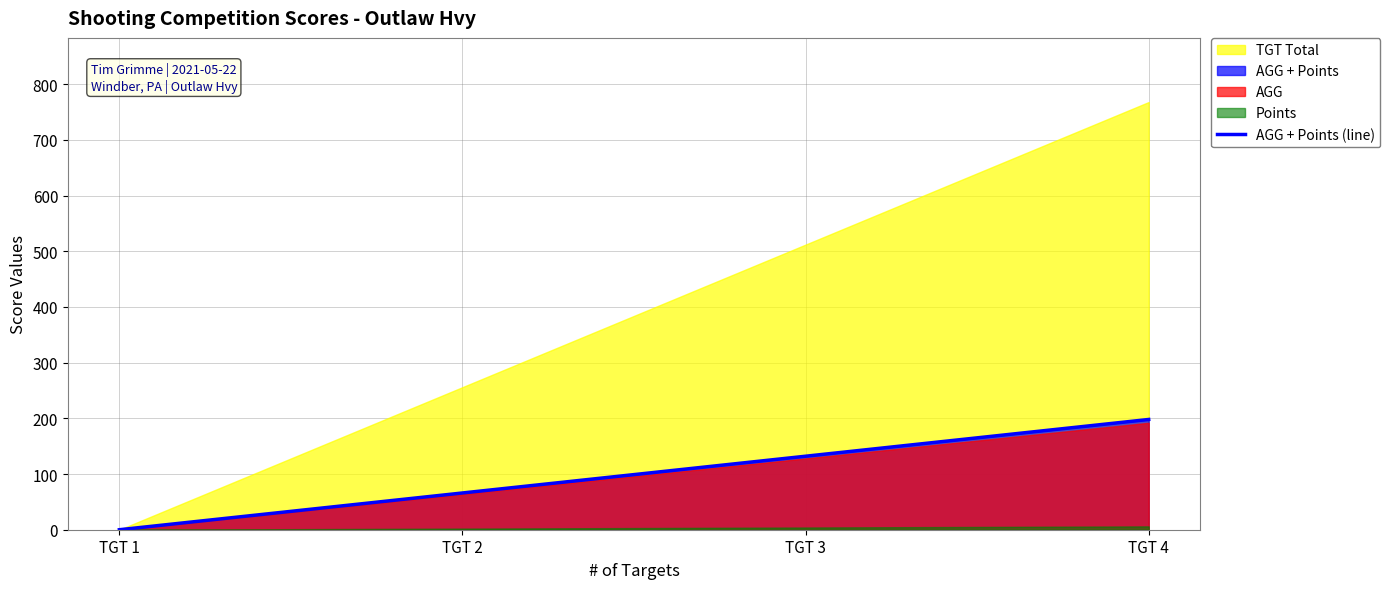

What is the sum of the values at TGT 4 and TGT 1?

198